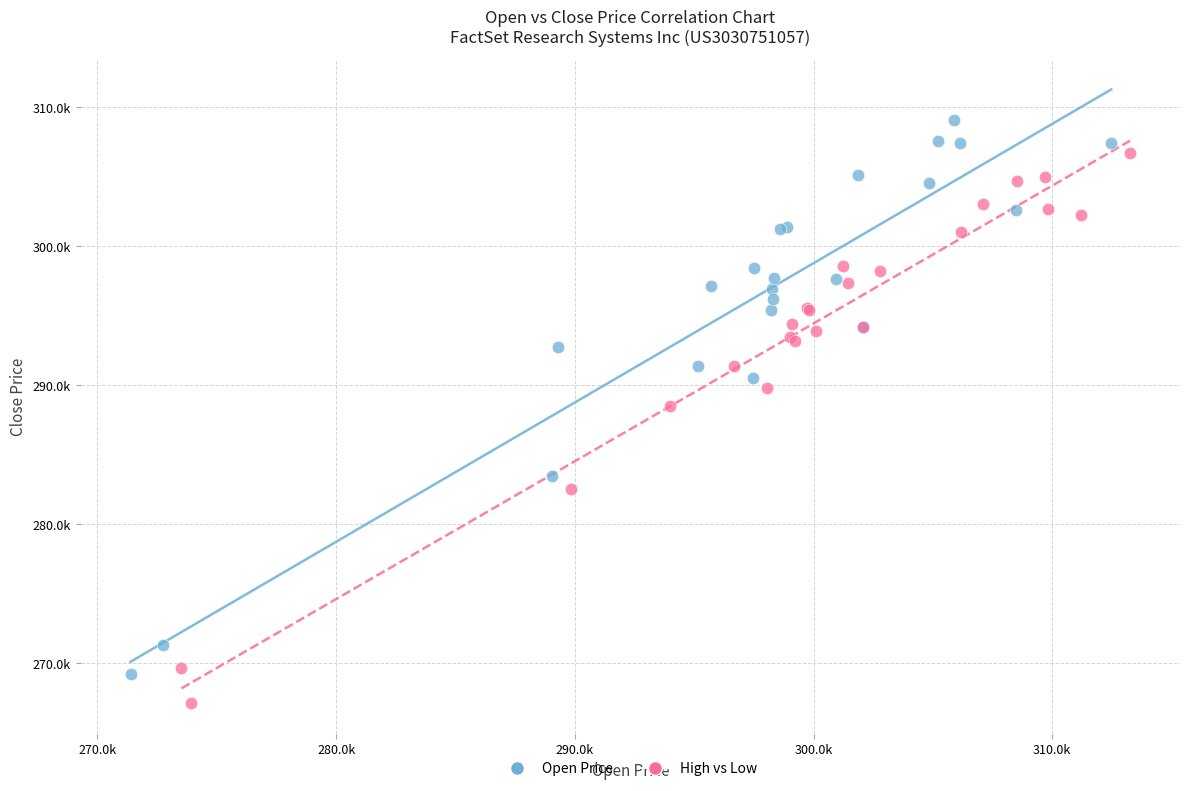

Which series contains the highest Y value?

Open Price